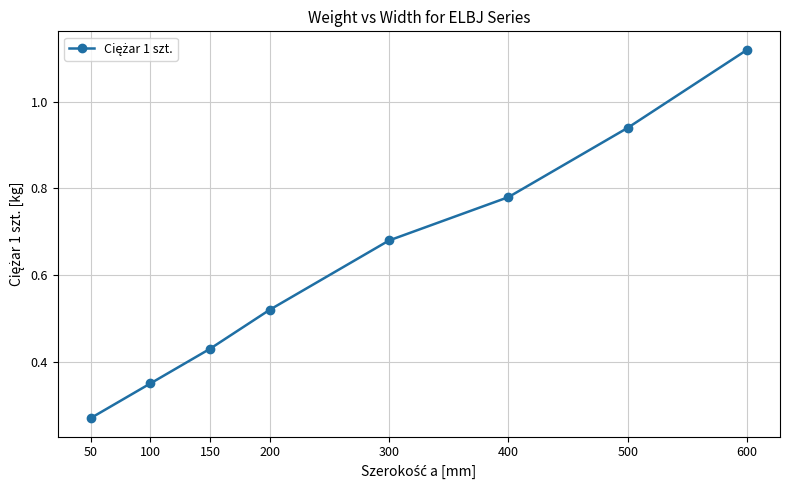

Where is the data nearest to the value 0?

50